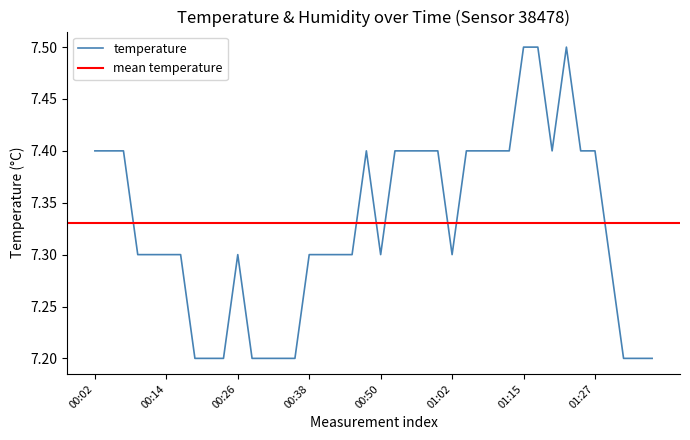

What is the average value?

7.3